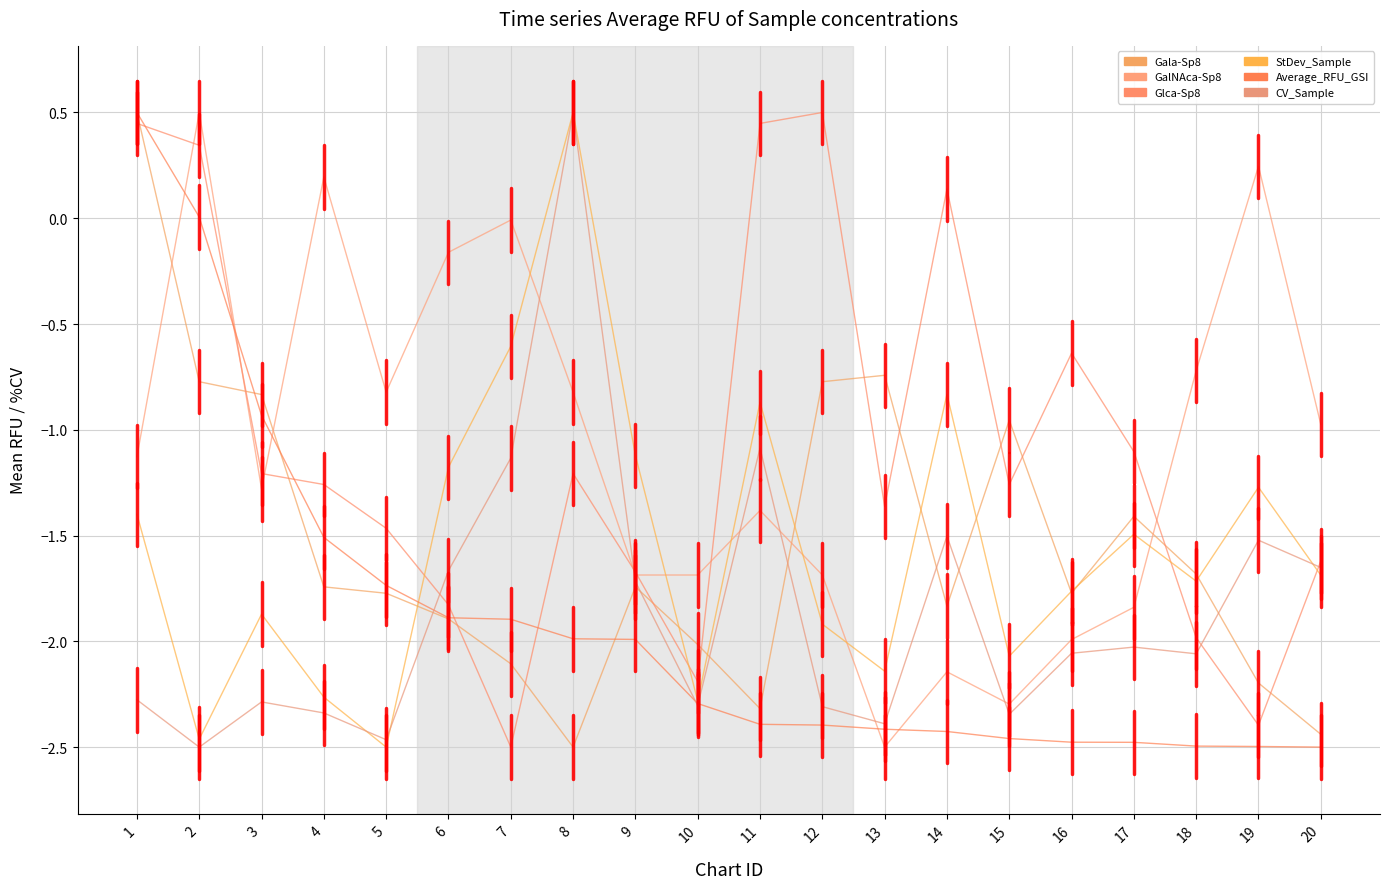

Does the chart display data point markers on the line(s)?

No